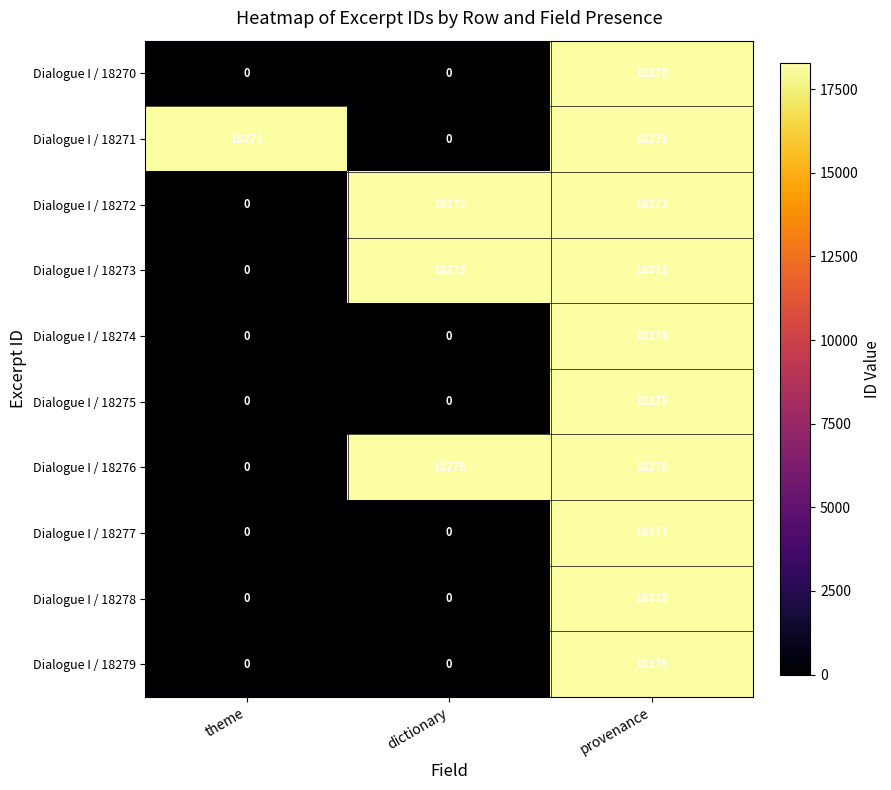

At which category is the sum across all series the highest?

provenance